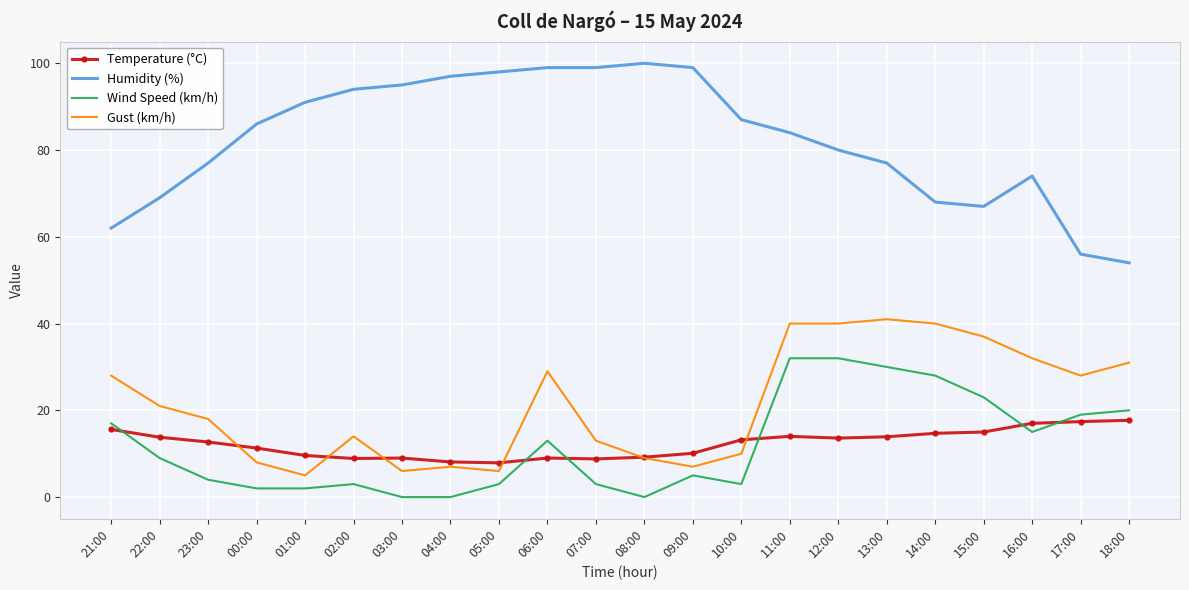

Which series has the largest range (max minus min)?

Humidity (%)